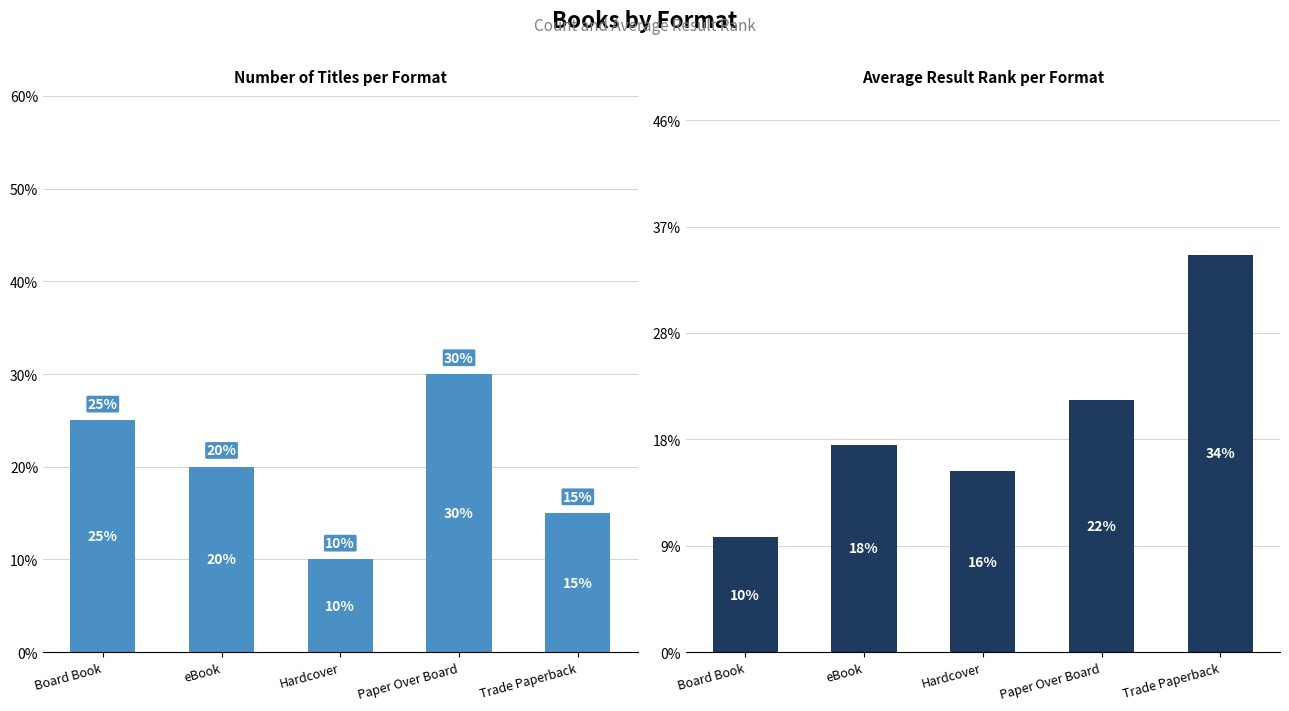

At which label does Count first exceed 4?

Board Book